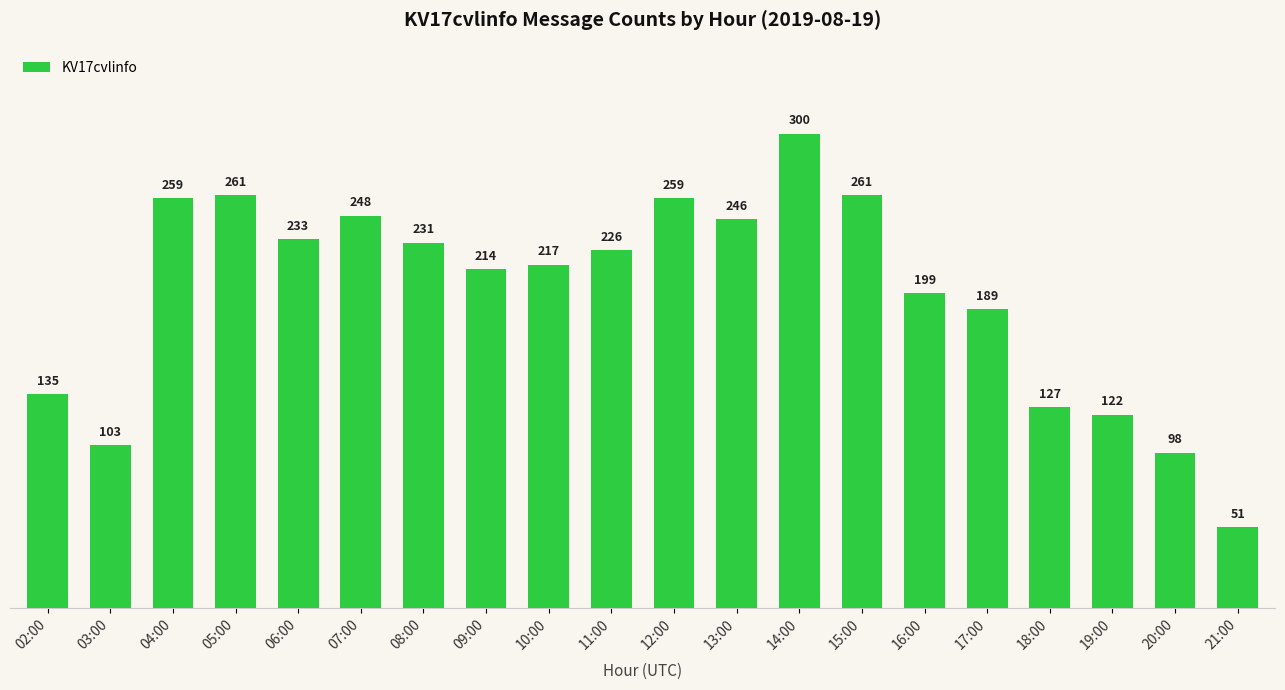

What is the label of the 17th bar from the left?

18:00